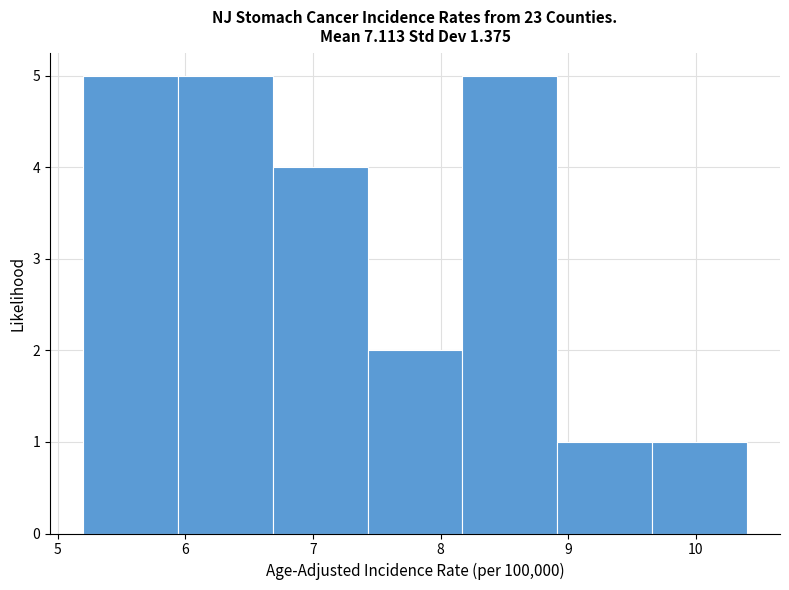

Reading left to right, transcribe this chart: for each bar, give the range it covers on the x-axis and its height. Neither the bar edges nor the heights are printed on the chart, so give them approximately, as read against the axes.

5.2 to 5.9: 5
5.9 to 6.7: 5
6.7 to 7.4: 4
7.4 to 8.2: 2
8.2 to 8.9: 5
8.9 to 9.7: 1
9.7 to 10.4: 1